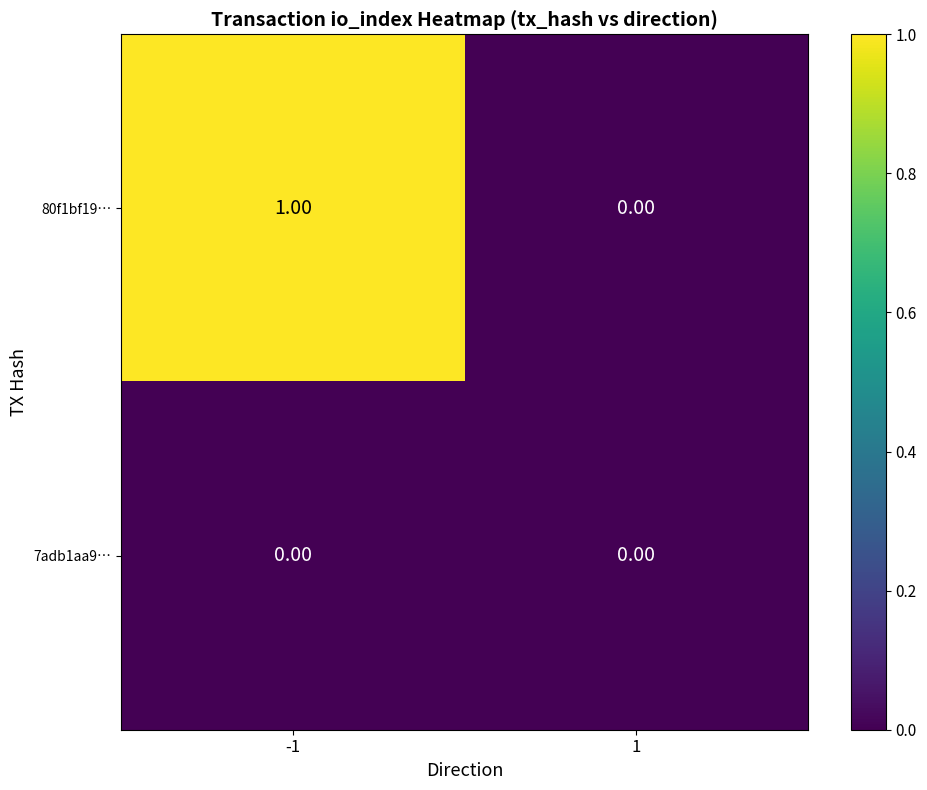

Is the value of 7adb1aa9… at -1 greater than the value of 80f1bf19… at -1?

No